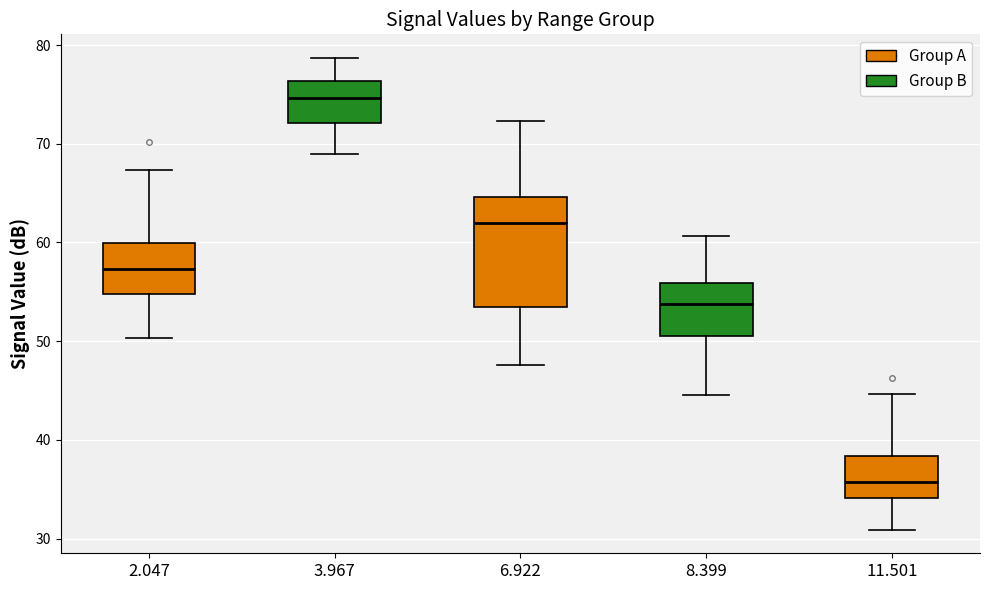

Reading left to right, read every box against the y-axis: the position of its median line, the range the box covers, and the ends of its whiskers. The values are not printed on the chart, so give them approximately, as read against the axis.

2.047: median 57, box 55 to 60, whiskers 50 to 67
3.967: median 75, box 72 to 76, whiskers 69 to 79
6.922: median 62, box 53 to 65, whiskers 48 to 72
8.399: median 54, box 50 to 56, whiskers 45 to 61
11.501: median 36, box 34 to 38, whiskers 31 to 45